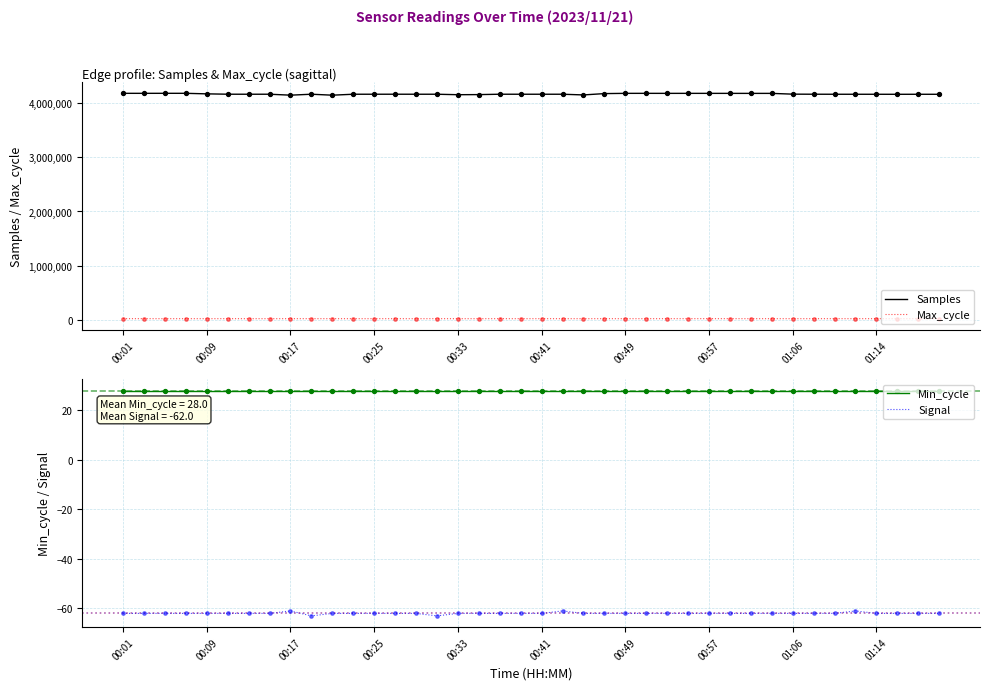

What is the total value across all series at 15?

4185171